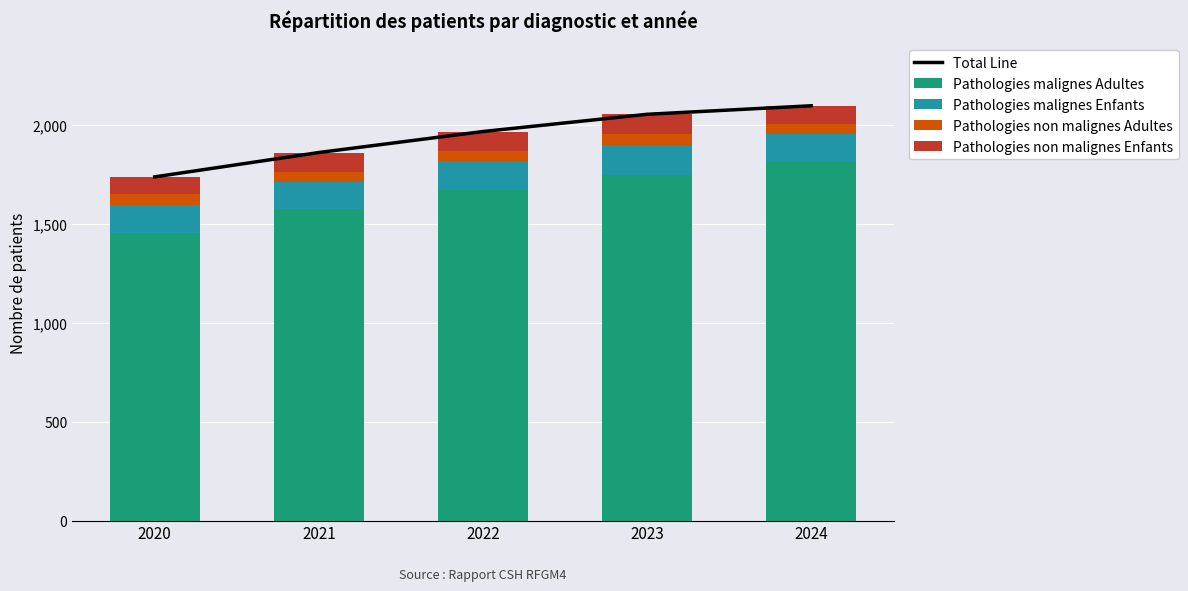

What is the sum of all Total Line values?

9707